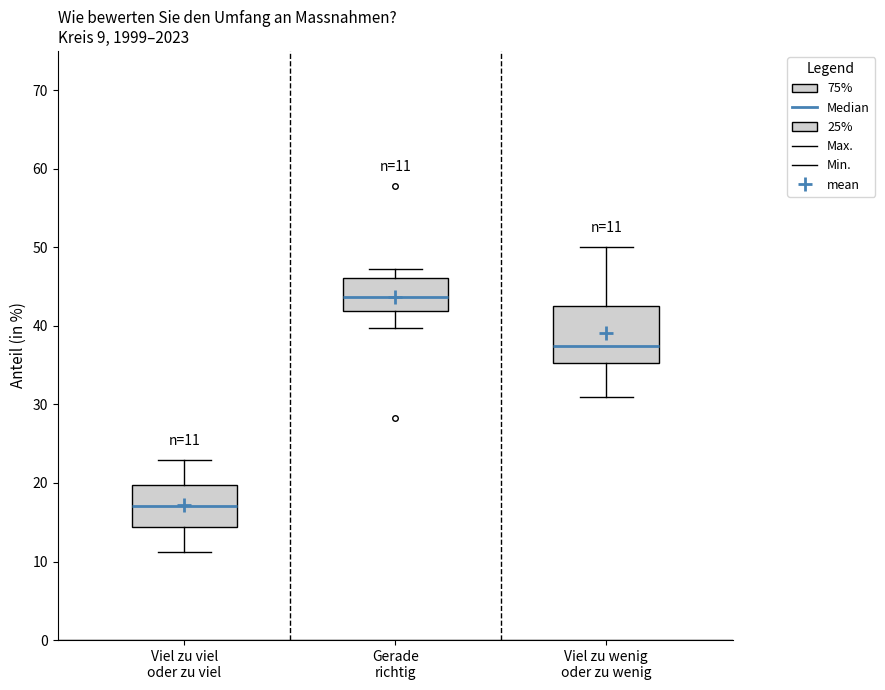

Which box is the tallest, from its lower edge to its upper edge?

Viel zu wenig oder zu wenig